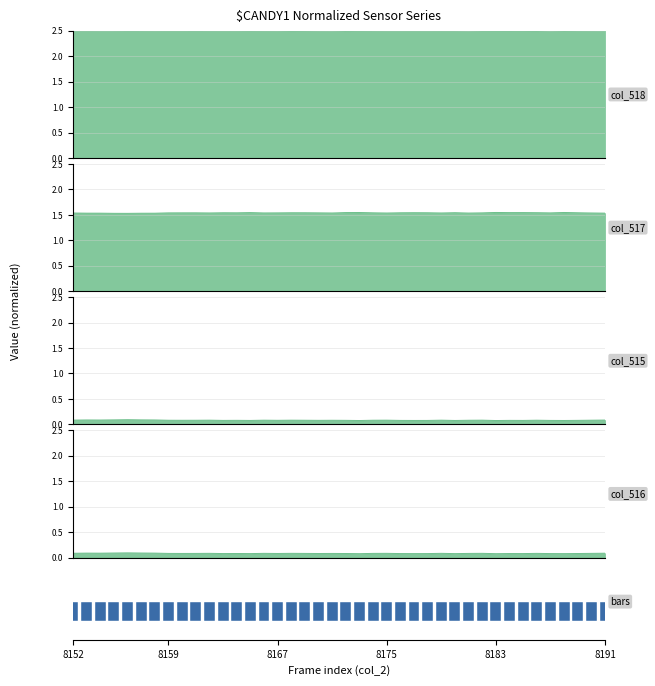

How many series are shown in this chart?

4